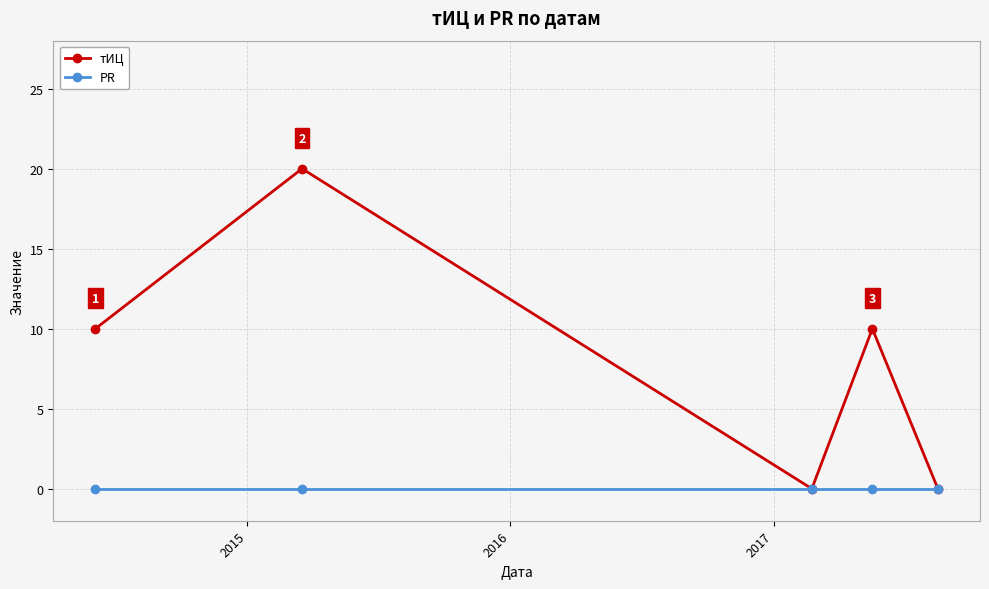

Count the number of categories in the chart.

5